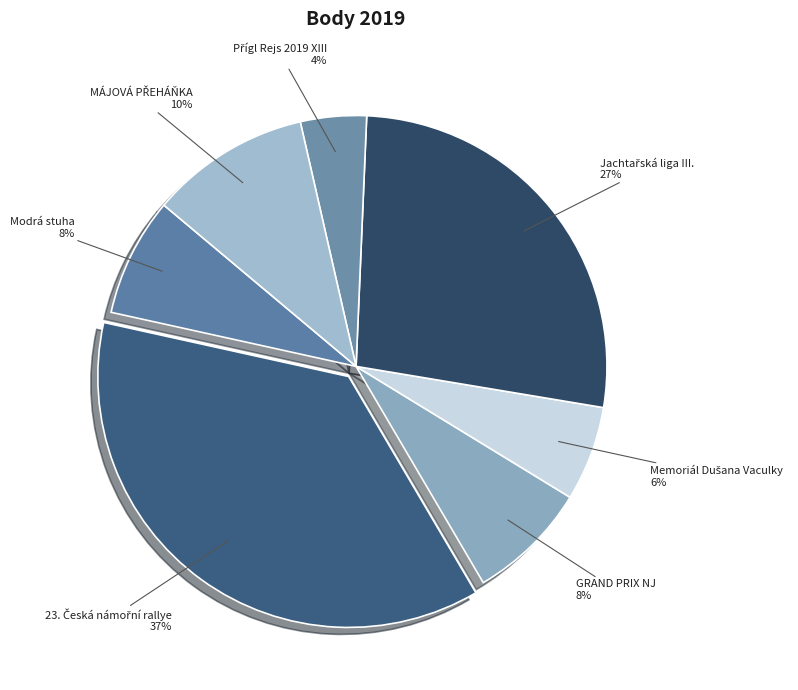

What percentage is the Modrá stuha slice, to the nearest percent?

8%